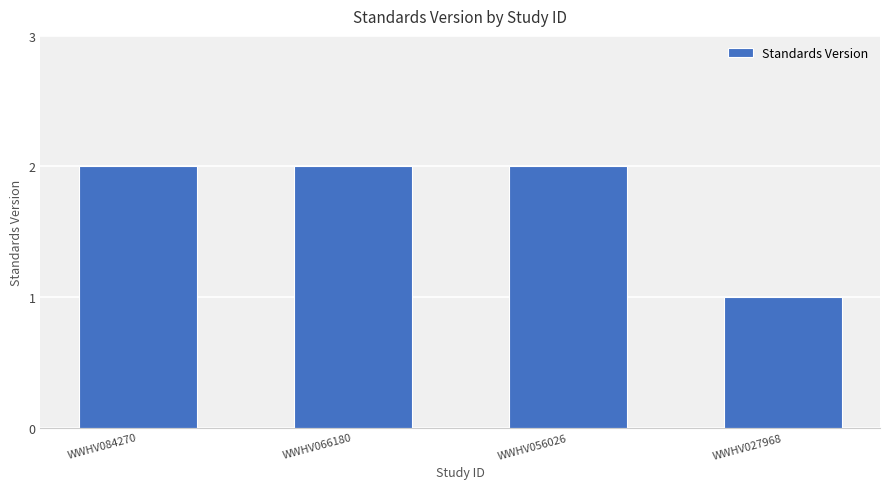

Between WWHV084270 and WWHV027968, which is larger?

WWHV084270